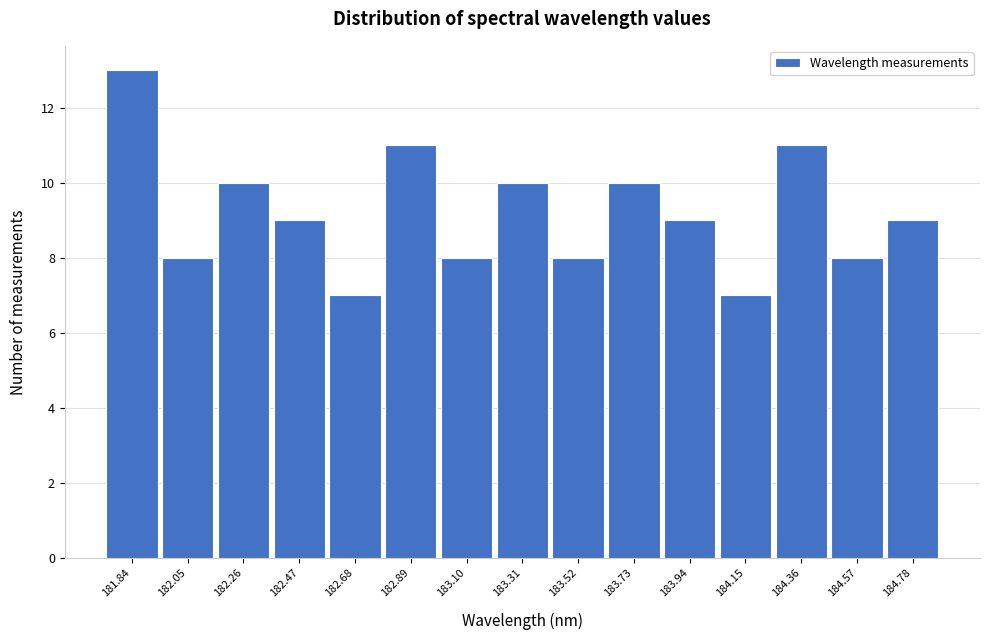

Reading left to right, extract all data points from this chart.

13	8	10	9	7	11	8	10	8	10	9	7	11	8	9